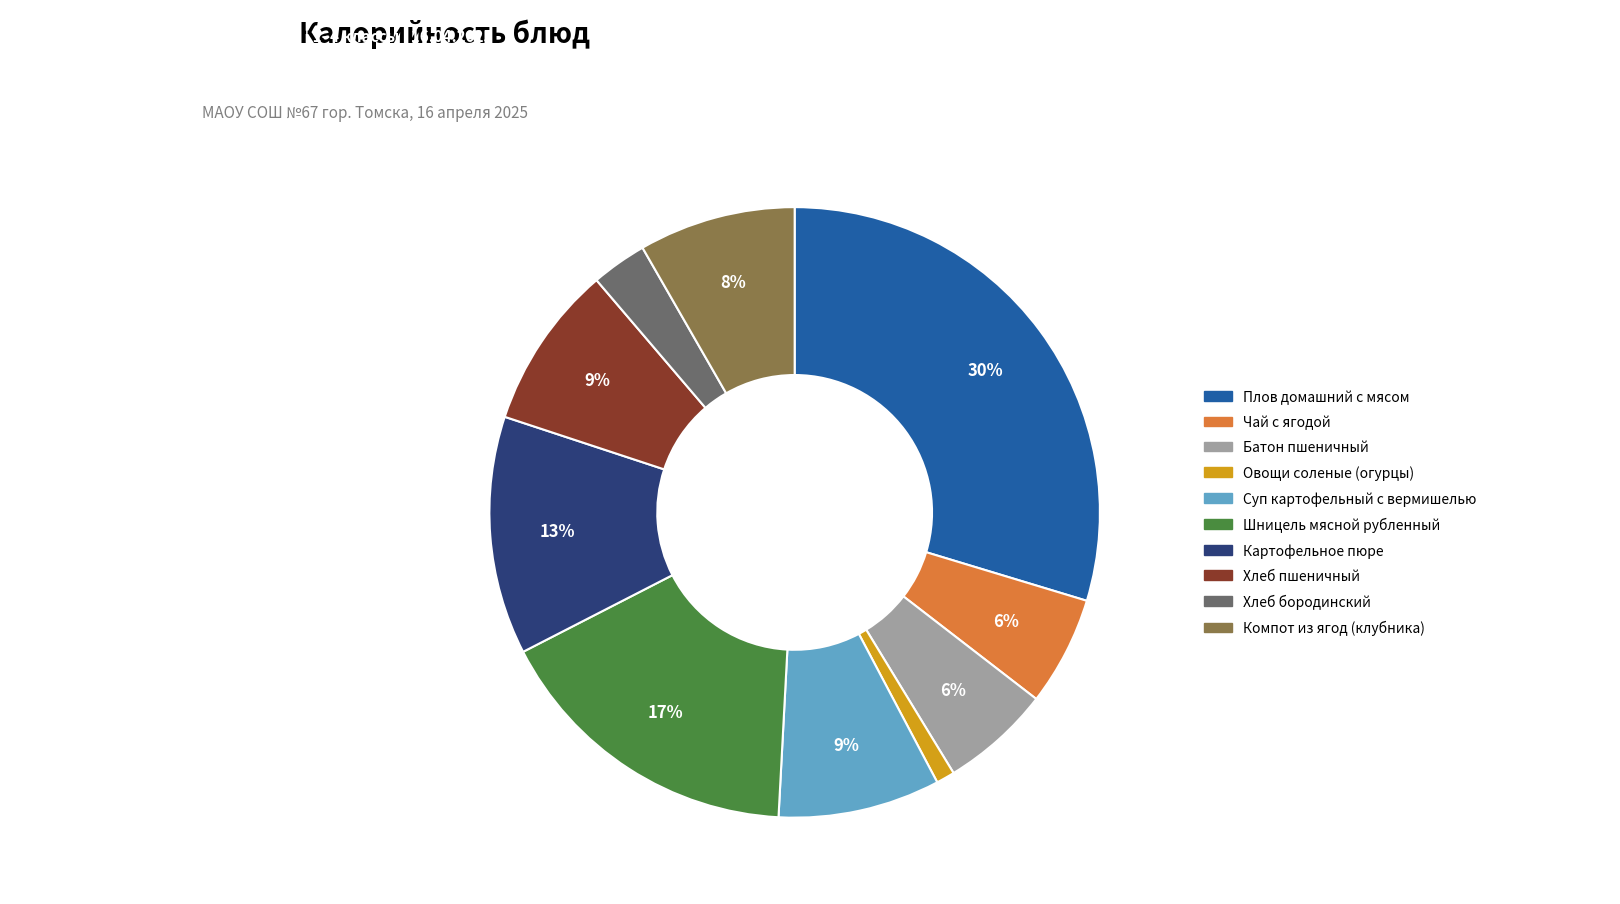

Does Шницель мясной рубленный represent more than half of the total?

No